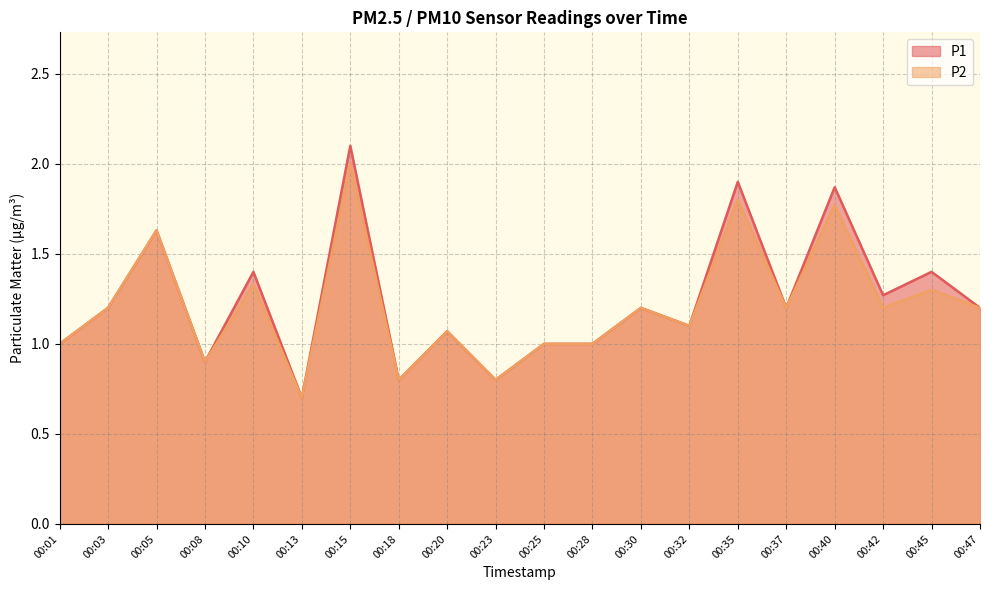

How many lines are shown in the chart?

2